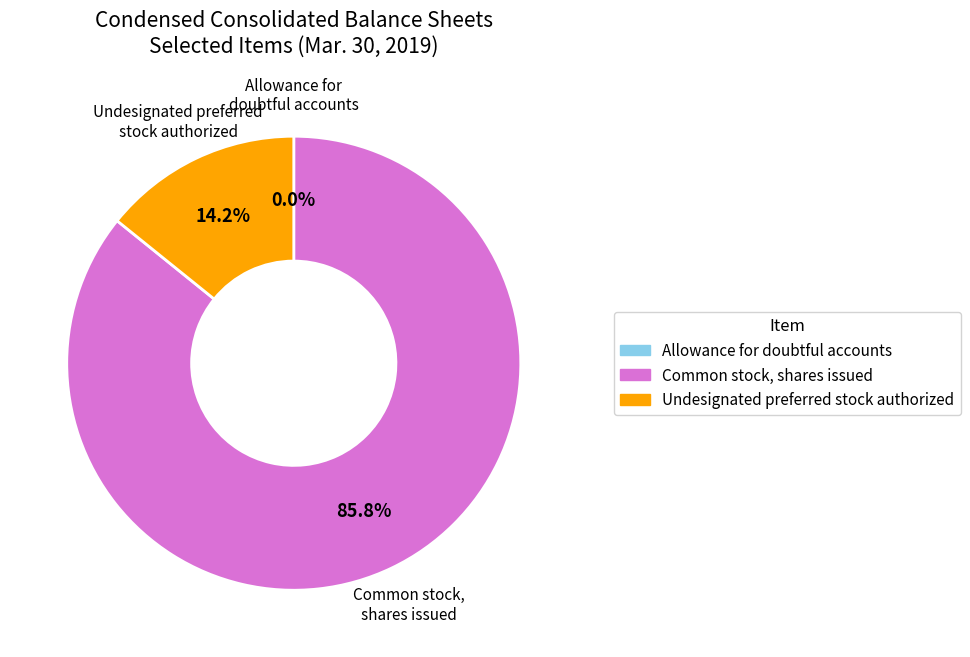

Is there any slice that represents more than half of the pie?

Yes